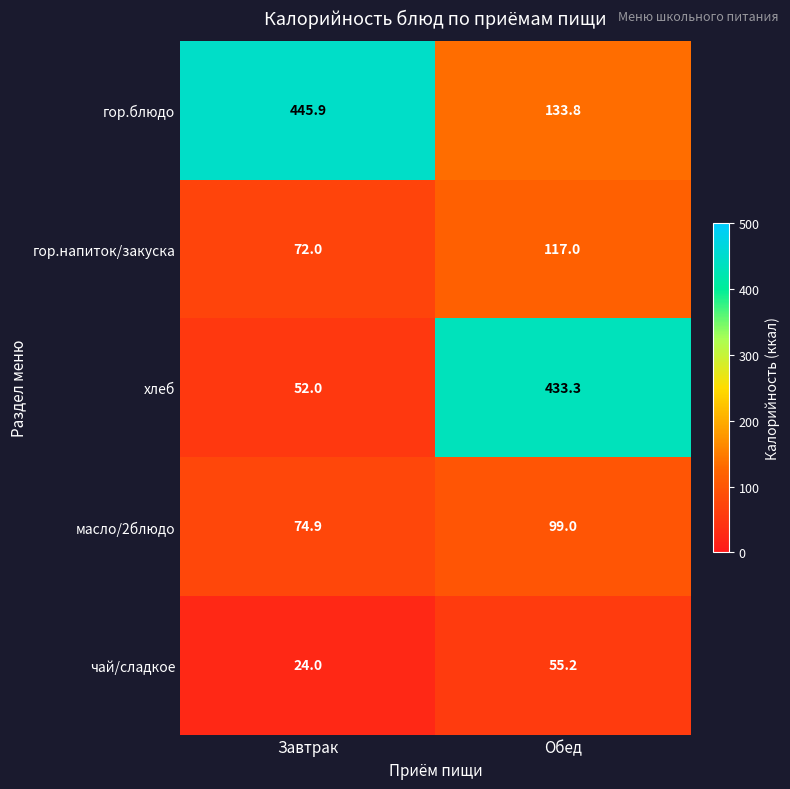

What is the minimum value shown in the chart?

24.0